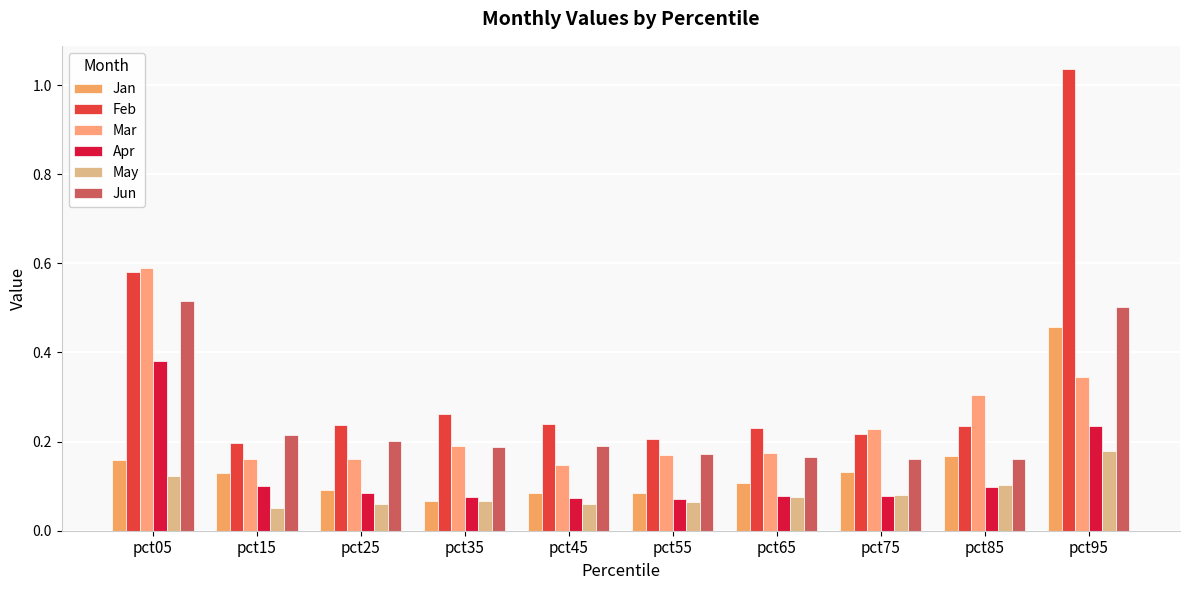

The value of Mar at pct45 is 0.2. True or false?

False